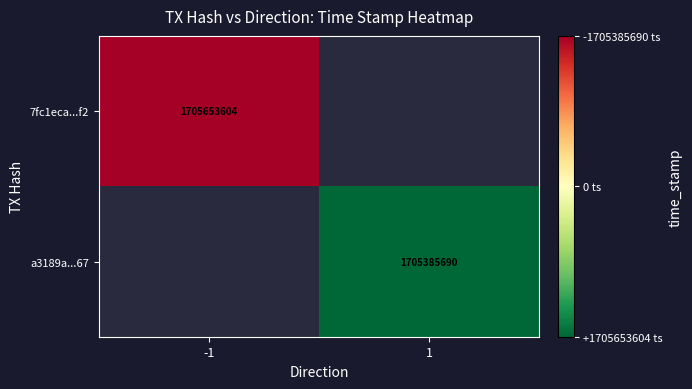

The 7fc1eca...f2 series shows 1705653604 at -1. True or false?

True